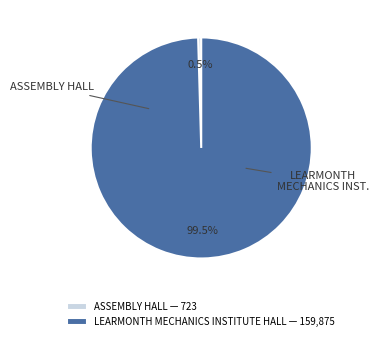

Does any single category account for the majority?

Yes